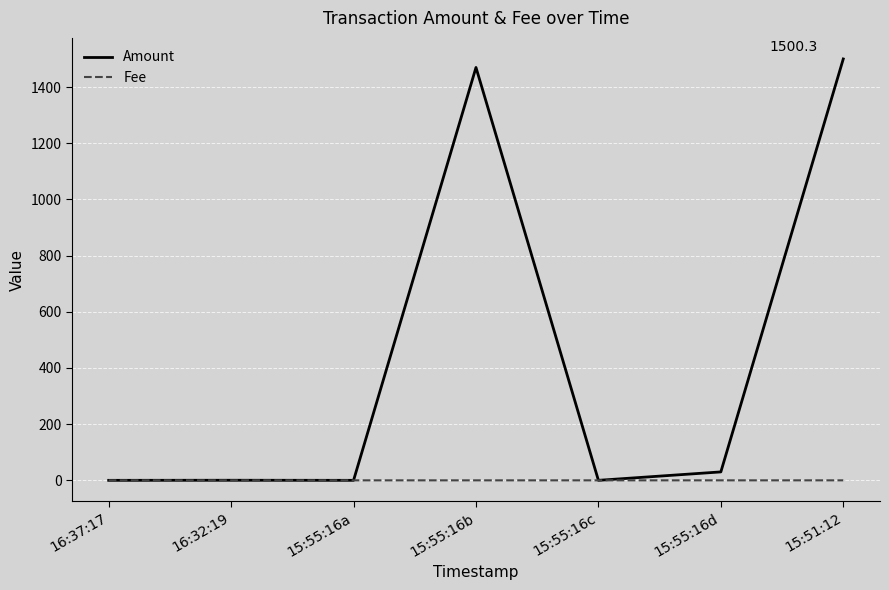

Which series has the widest spread of values?

Amount